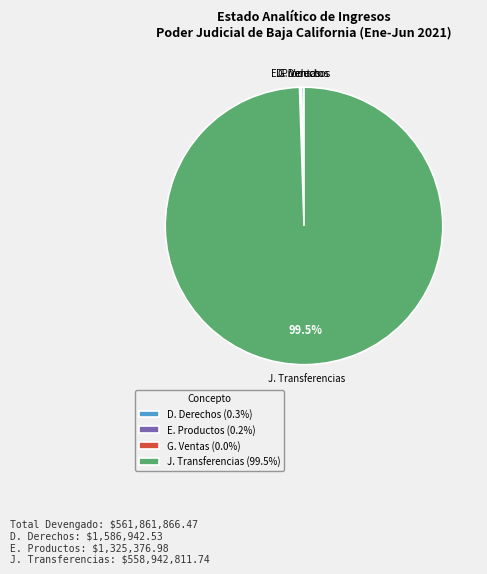

Is there a majority slice in this chart?

Yes